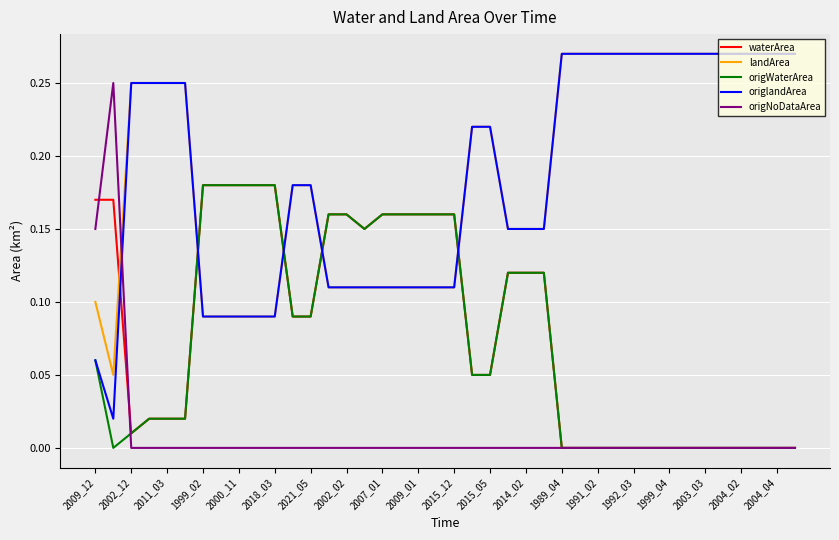

What is the sum of all origlandArea values?

7.4